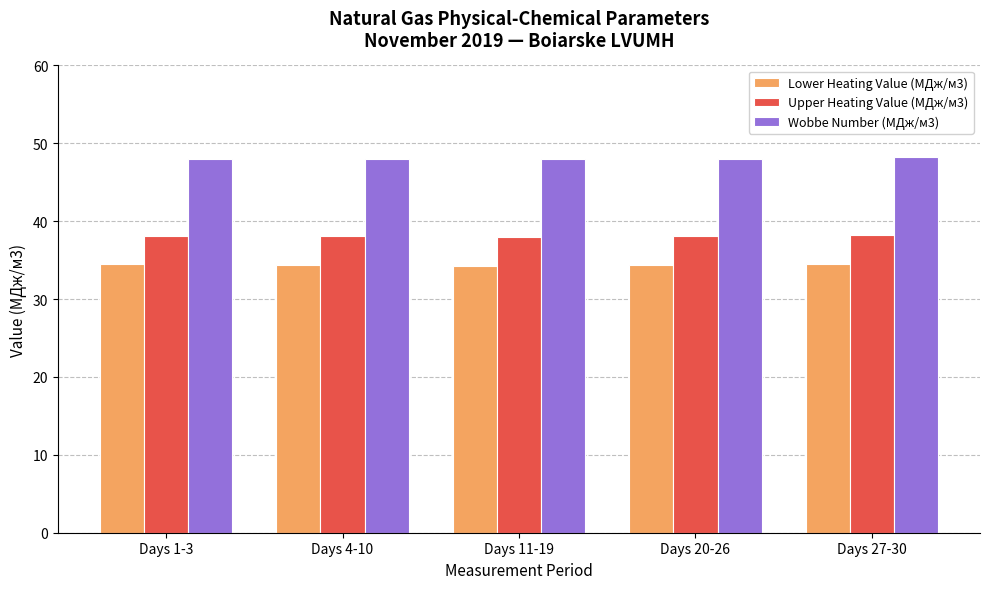

At which label does Upper Heating Value (МДж/м3) first exceed 38?

Days 1-3